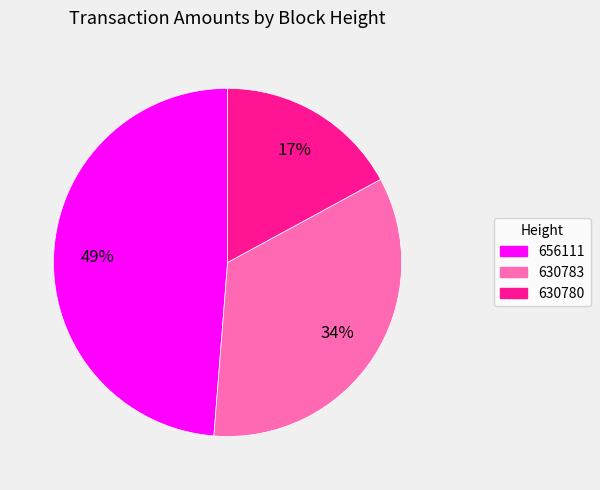

What percentage is the 630783 slice, to the nearest percent?

34%